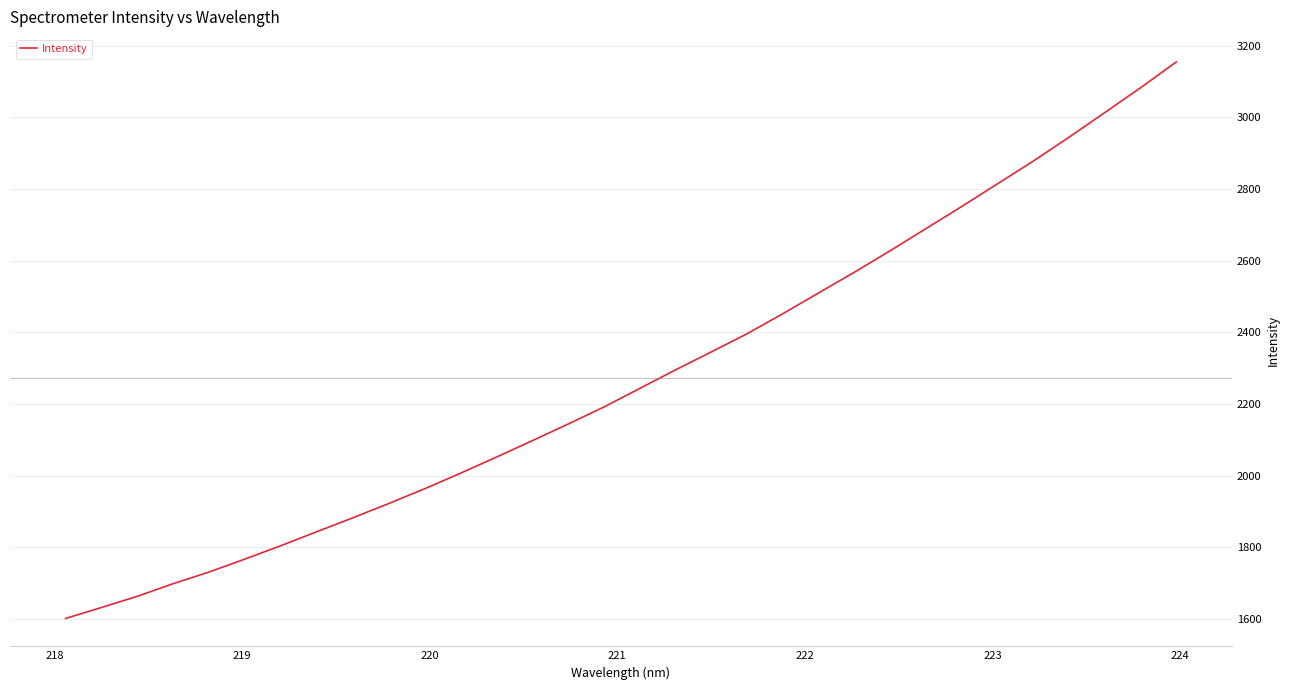

What is the greatest value displayed?

3154.5